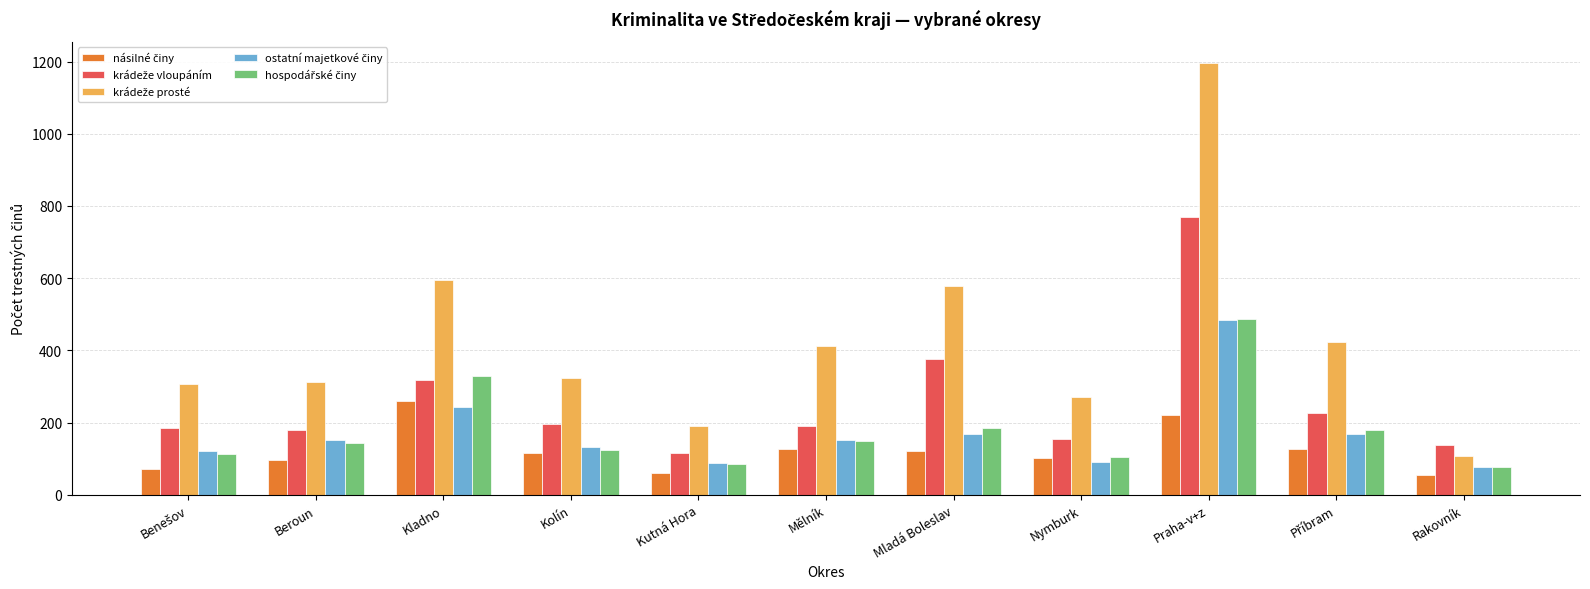

What is the greatest value displayed?

1195